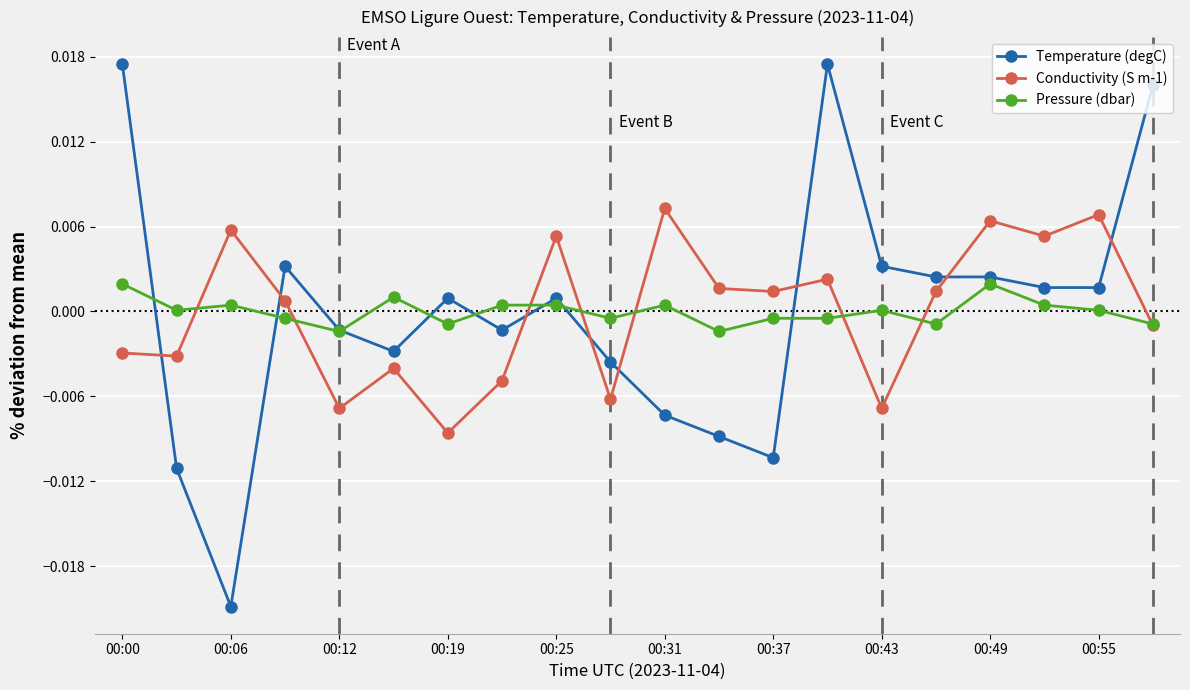

True or false: Pressure (dbar) has more than 2 points higher than both neighbors.

True